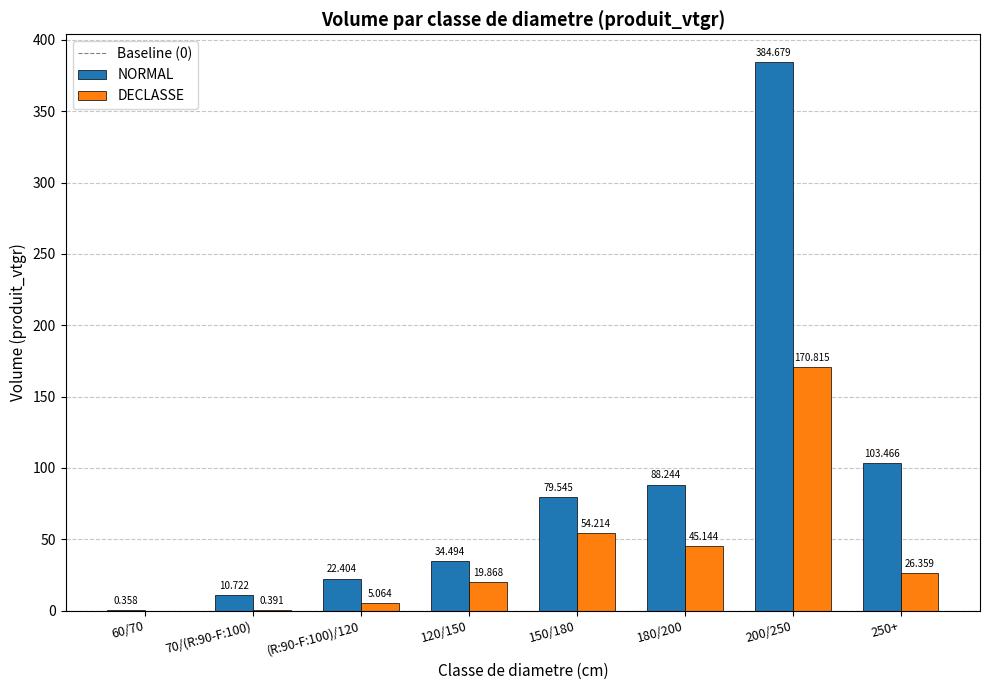

Which series has the largest total across all categories?

NORMAL